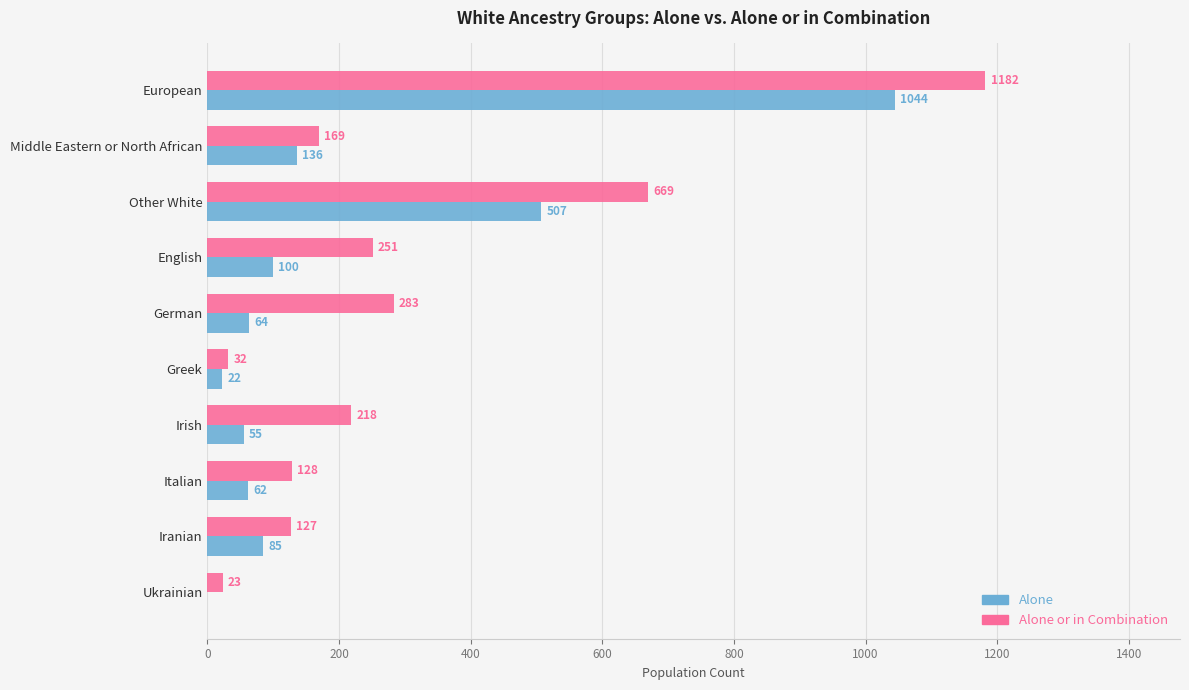

What is the sum of the Alone values at Italian and Middle Eastern or North African?

198